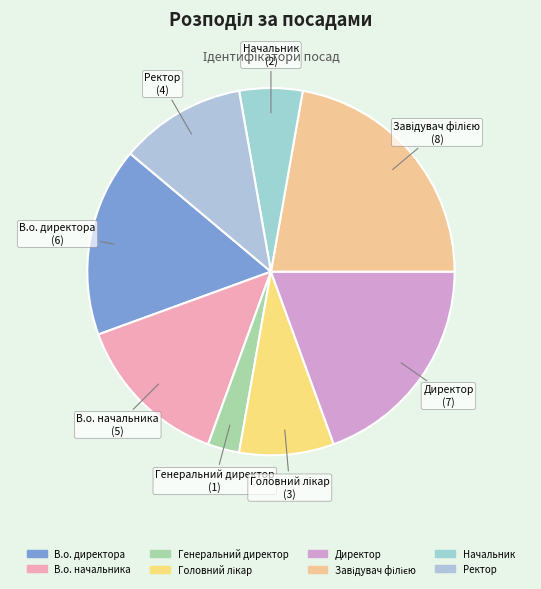

Is the sum of В.о. начальника and Ректор greater than half?

No